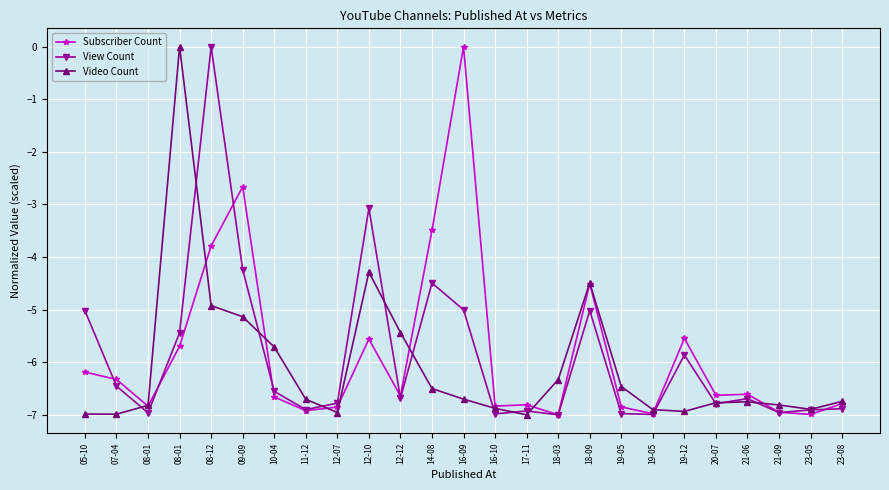

Where do Subscriber Count and View Count first cross each other?

05-10 and 07-04